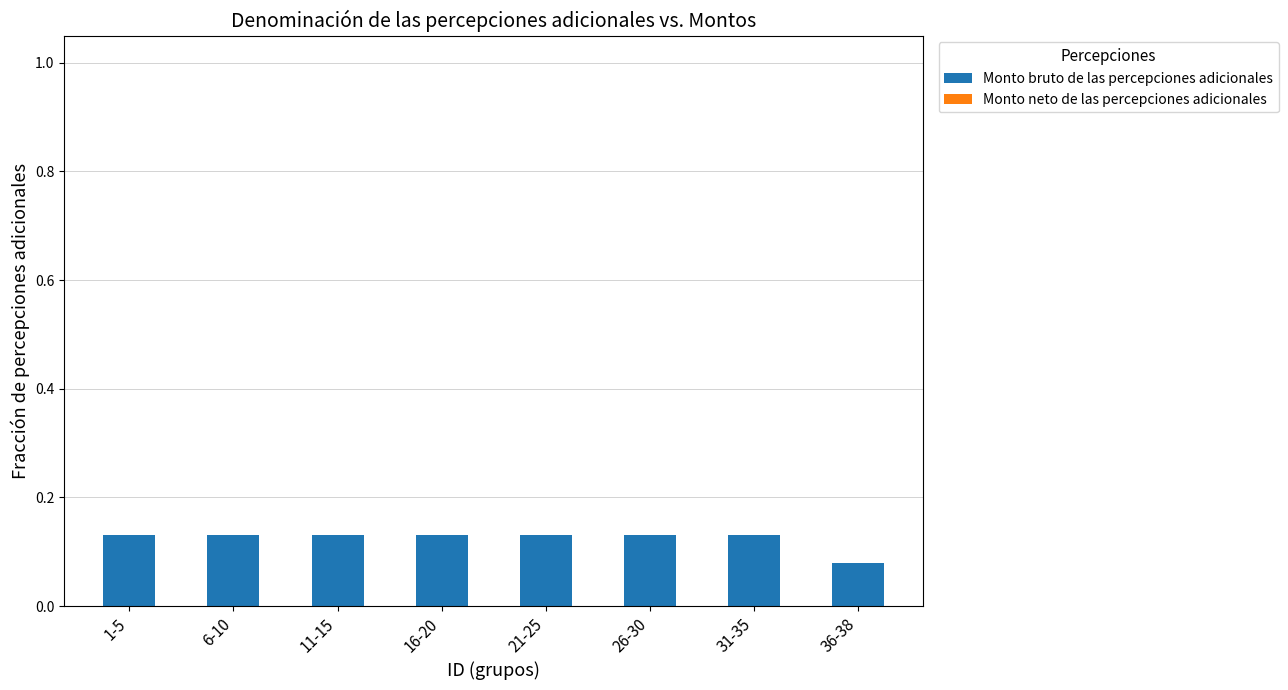

What is the sum of the values at 11-15 and 21-25?

0.3